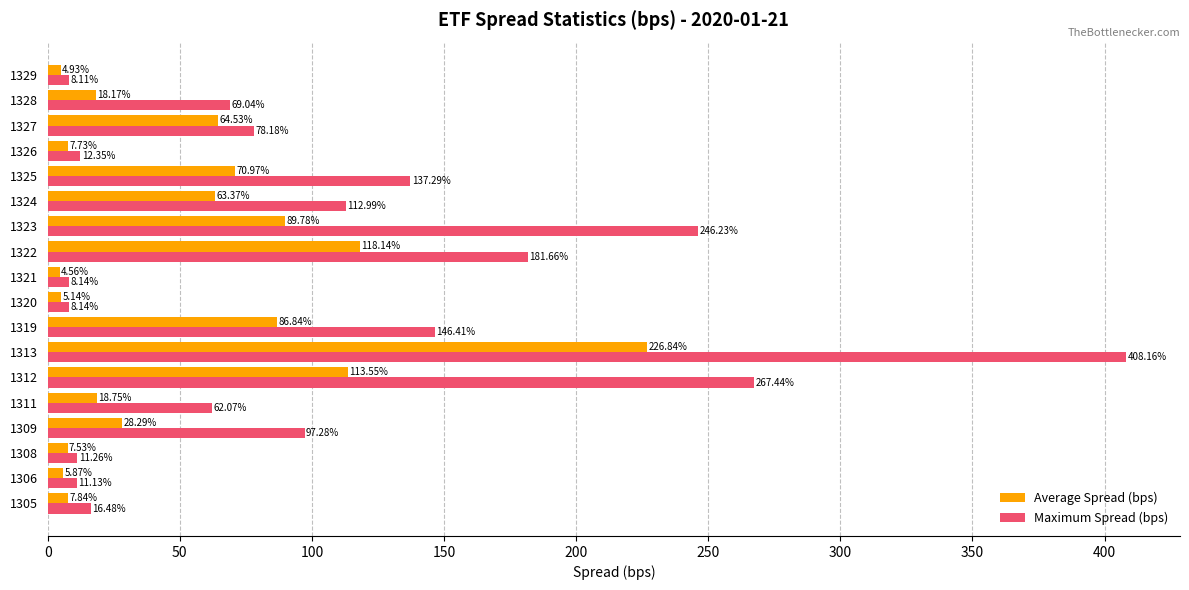

What is the average value of the Maximum Spread (bps) series?

104.6